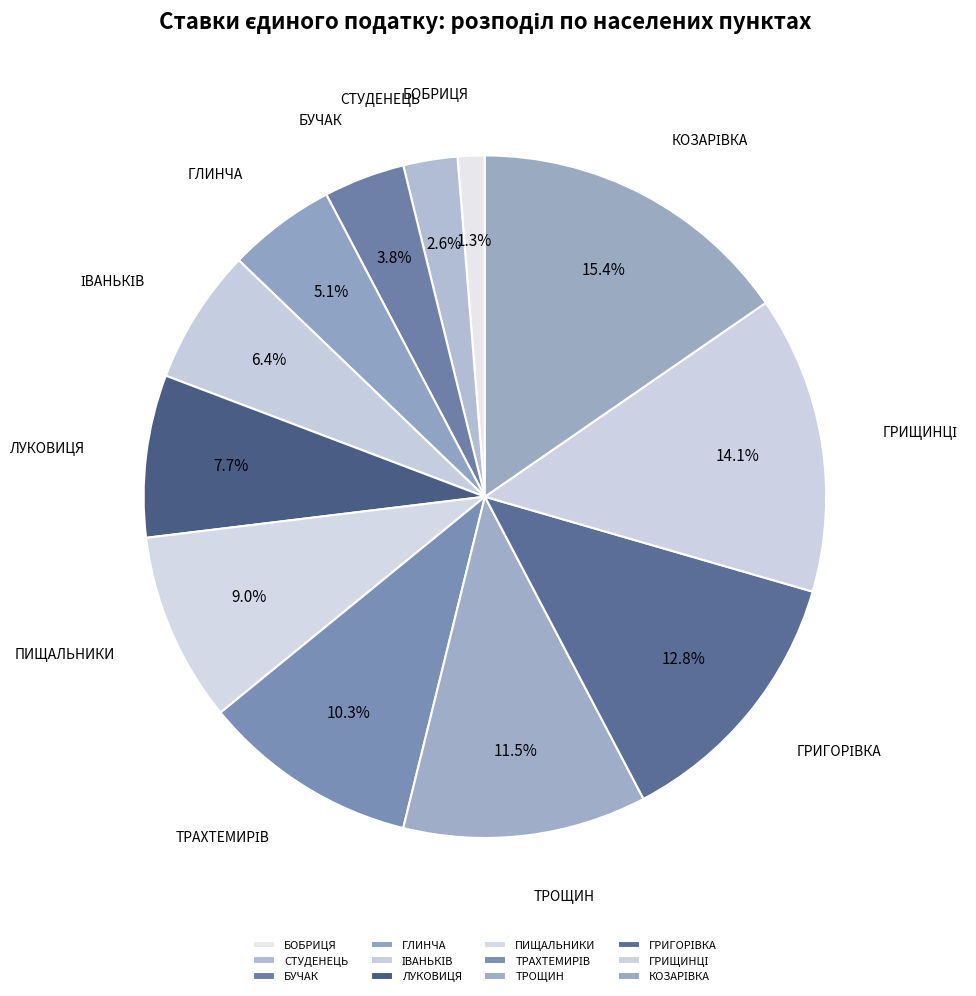

How many slices are in this pie chart?

12